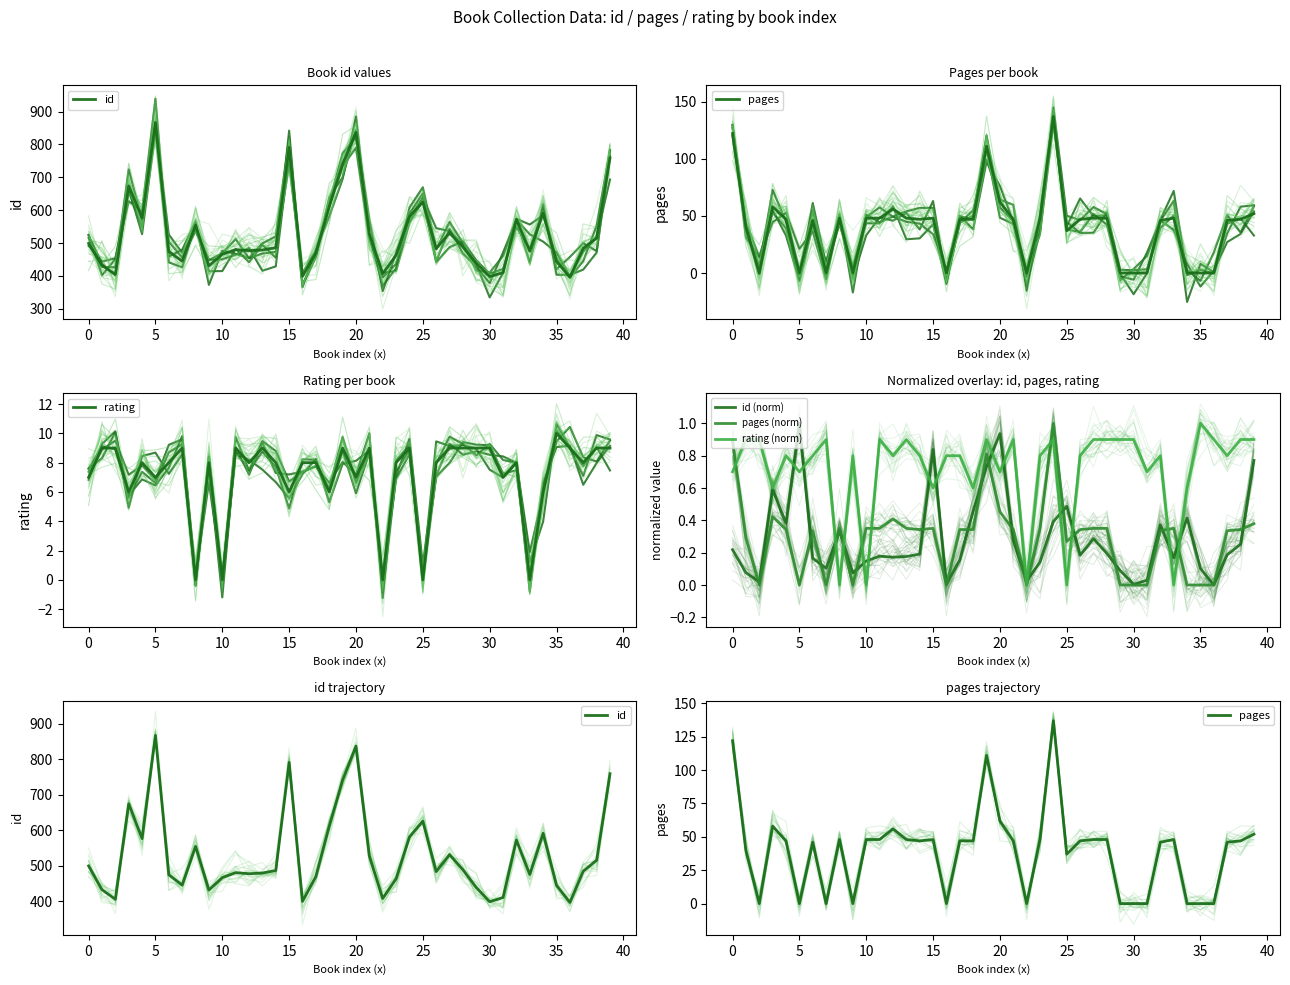

How many data points in rating are less than 8?

13